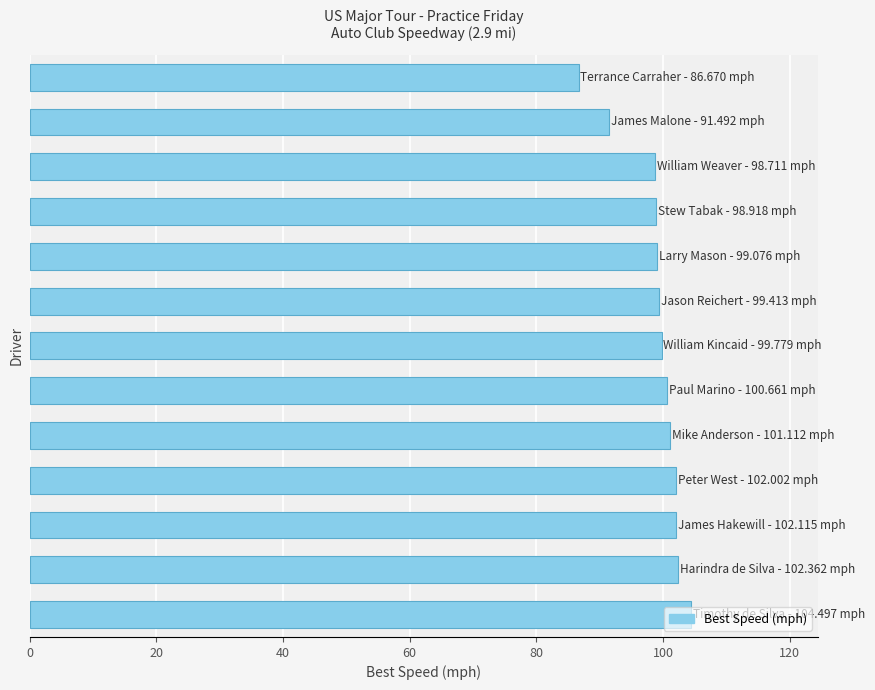

Does the chart contain any negative values?

No